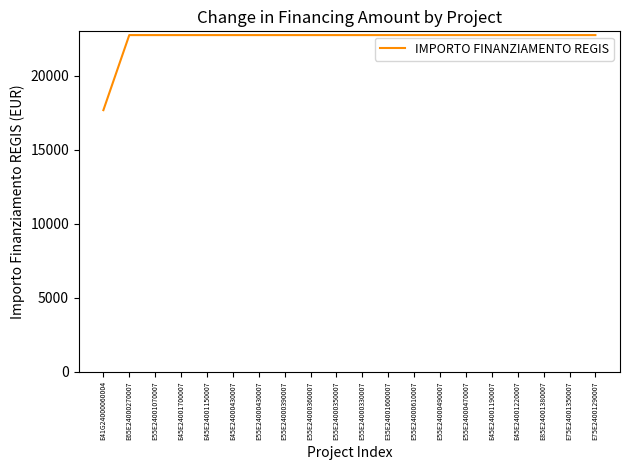

Reading right to left, extract all data points from this chart.

22750.0	22750.0	22750.0	22750.0	22750.0	22750.0	22750.0	22750.0	22750.0	22750.0	22750.0	22750.0	22750.0	22750.0	22750.0	22750.0	22750.0	22750.0	22750.0	17674.8